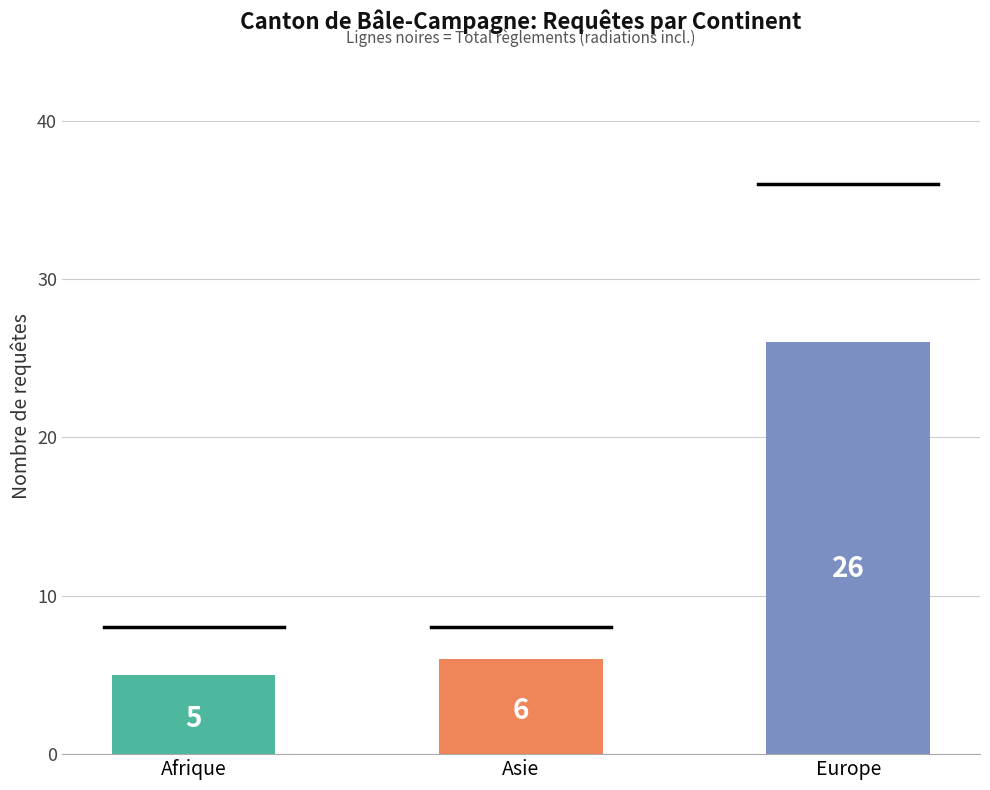

True or false: Procédures Out has a value of 26 at Europe.

True